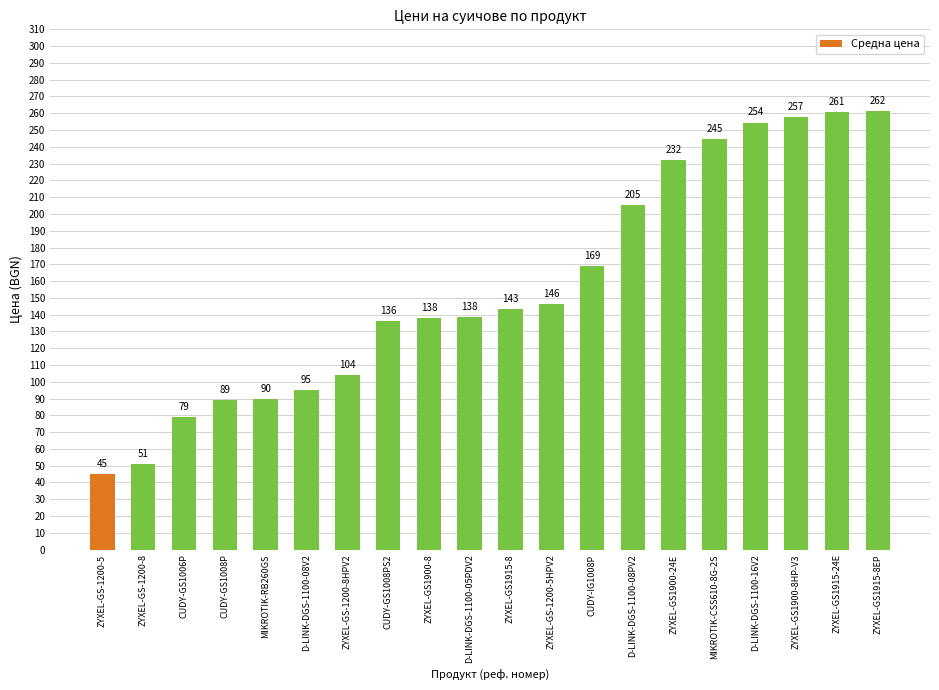

What position from the left is ZYXEL-GS1900-8HP-V3?

18